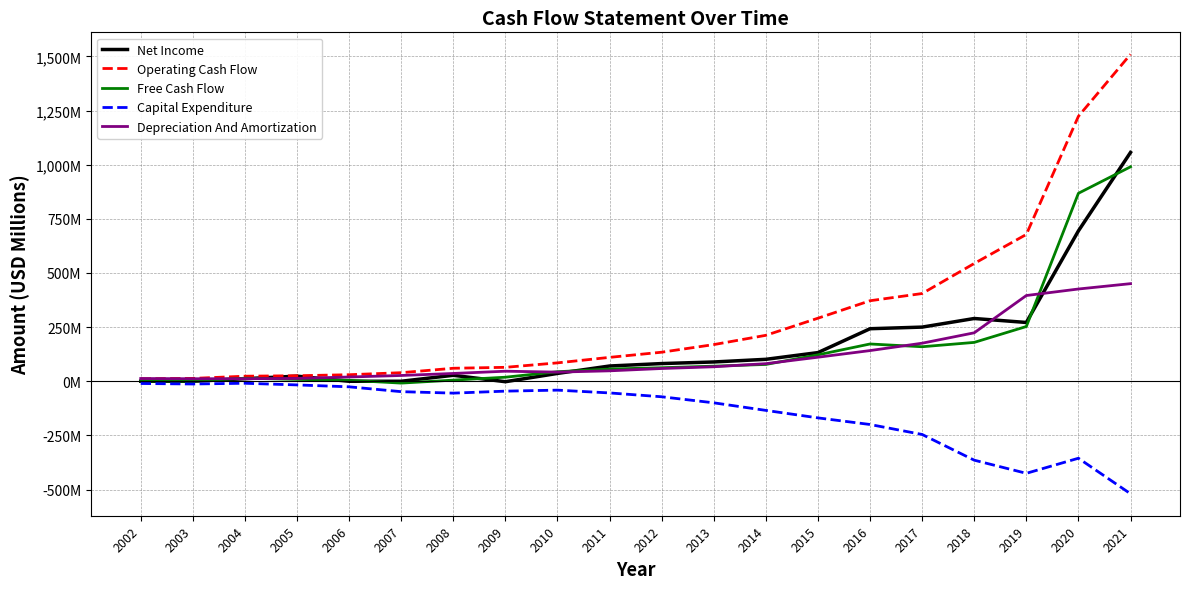

Rank the series at 2005 from highest to lowest value.

Operating Cash Flow, Net Income, Depreciation And Amortization, Free Cash Flow, Capital Expenditure